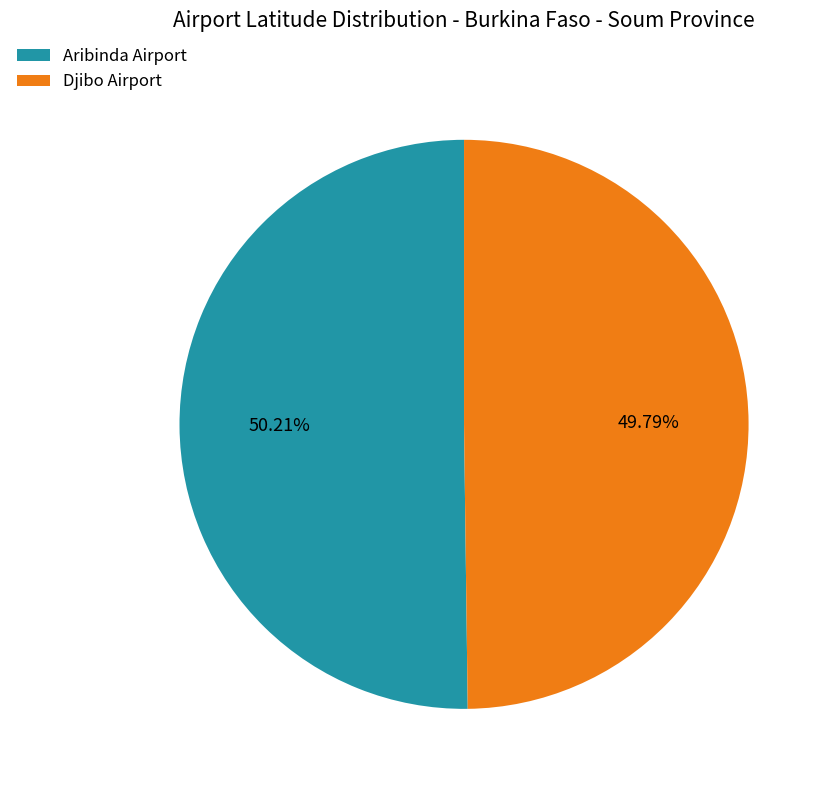

What is the ratio of the value at Aribinda Airport to the value at Djibo Airport?

1.0